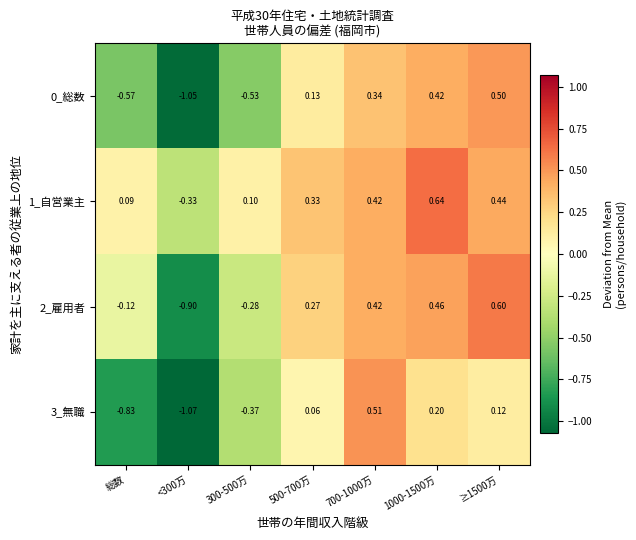

Which series has the largest total across all categories?

1_自営業主